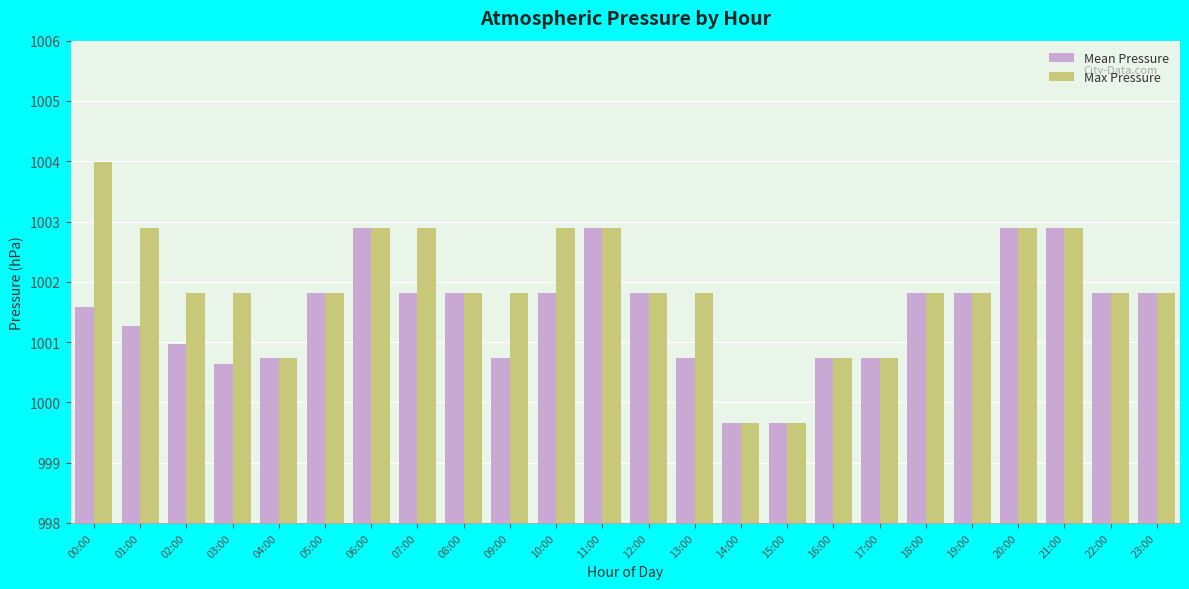

The value of Max Pressure at 01:00 is 1002.9. True or false?

True